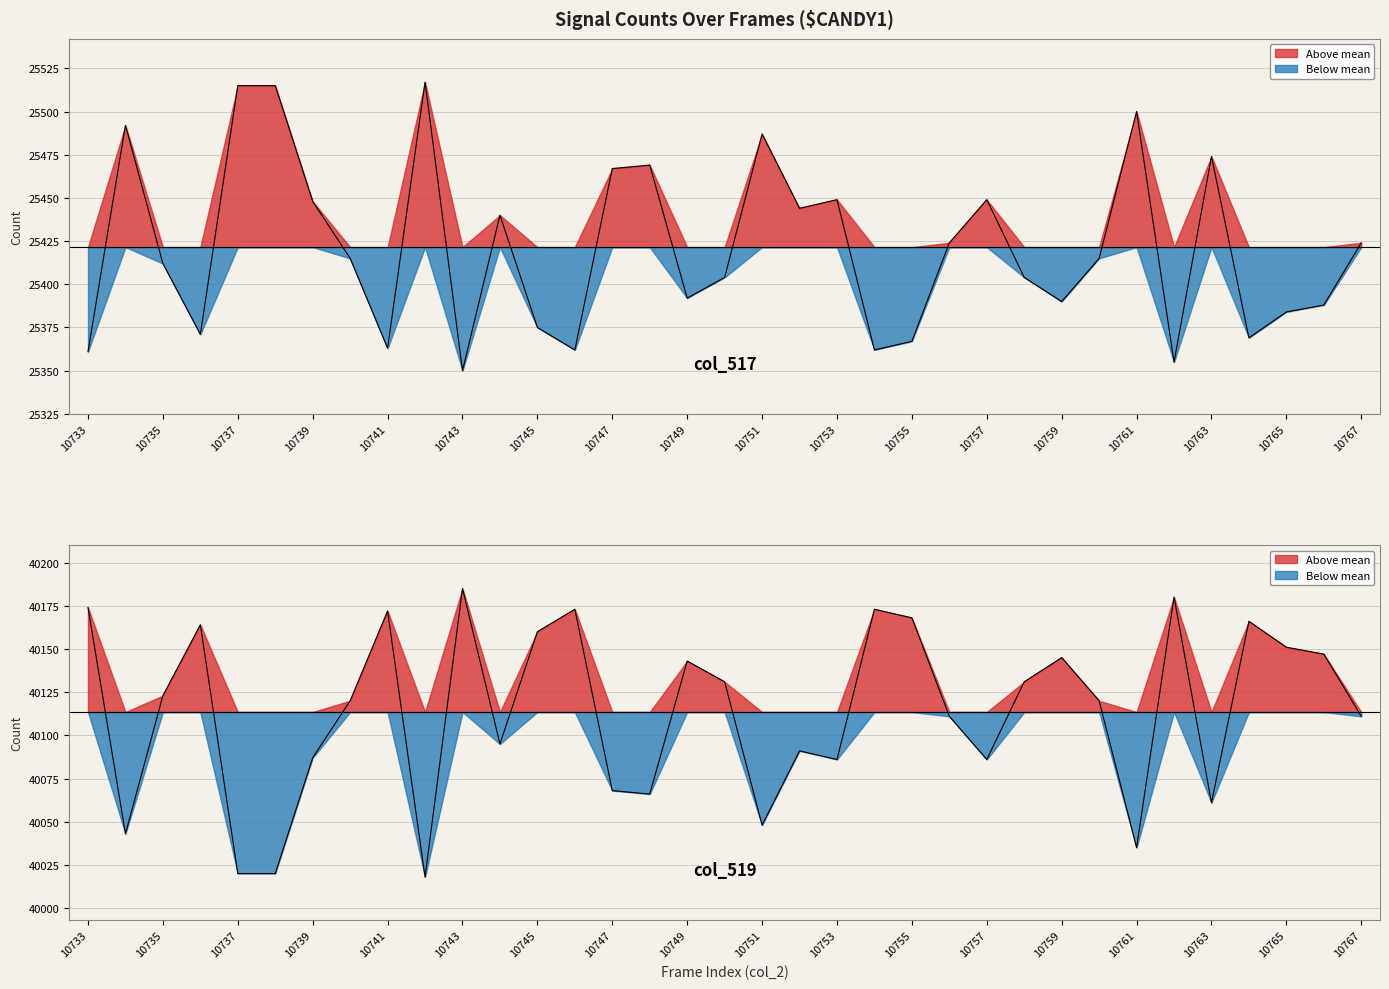

True or false: col_519 and col_517 intersect in this chart.

False